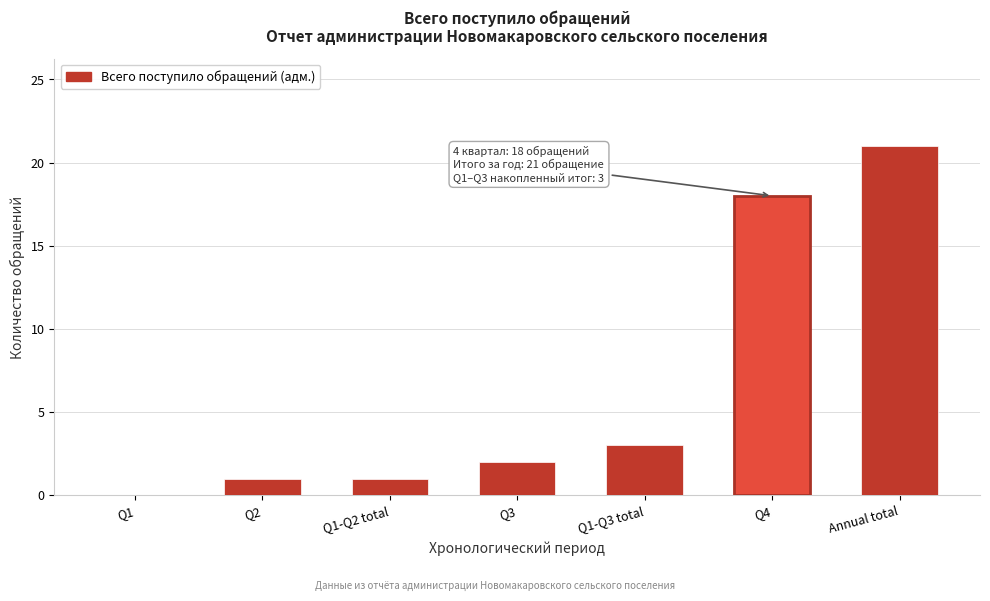

Reading right to left, extract all data points from this chart.

Annual total=21	Q4=18	Q1-Q3 total=3	Q3=2	Q1-Q2 total=1	Q2=1	Q1=0